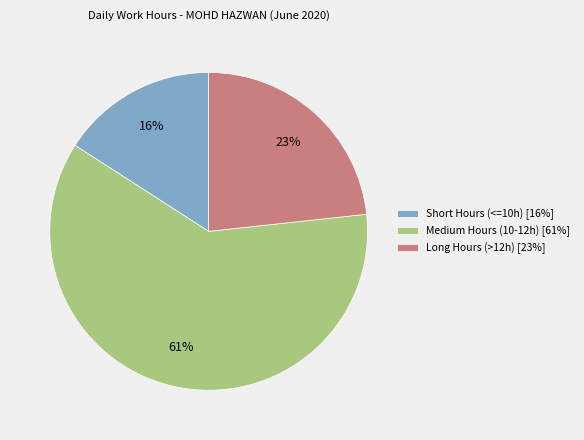

To the nearest percent, what percentage of the pie is Medium Hours (10-12h) [61%]?

61%